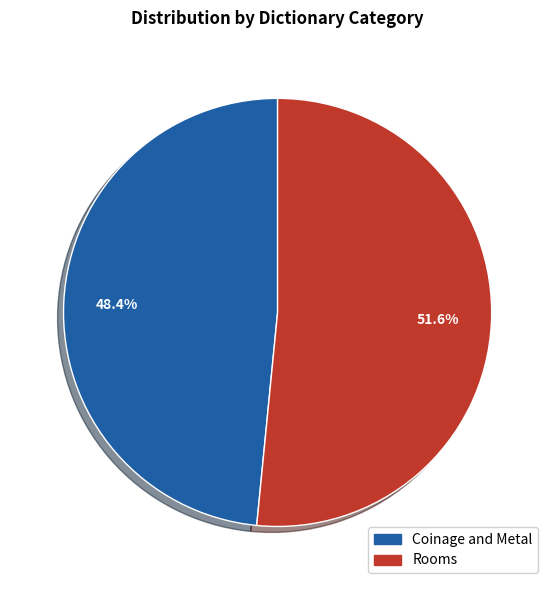

What portion of the pie excludes Coinage and Metal?

51.6%